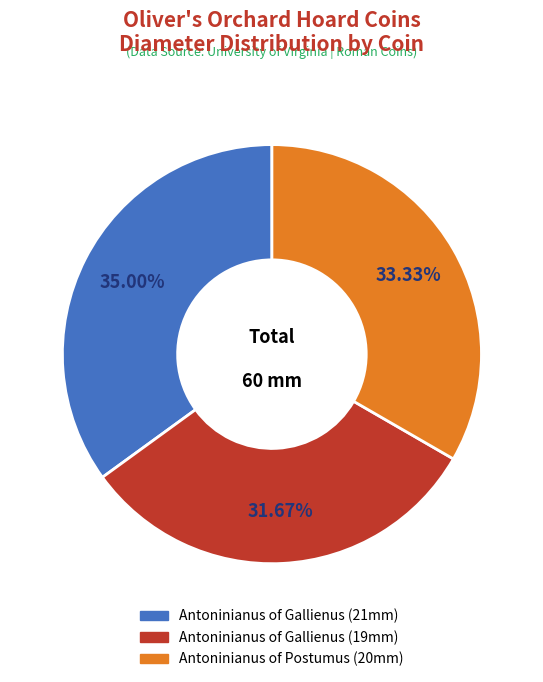

Is there any slice that represents more than half of the pie?

No